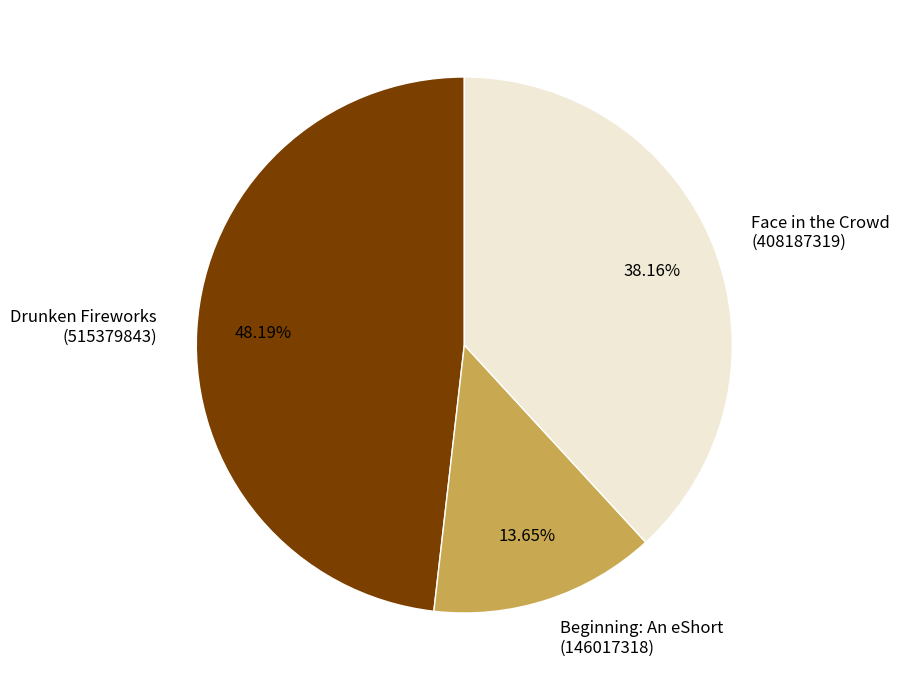

Rank the categories by value from lowest to highest.

Beginning: An eShort (146017318), Face in the Crowd (408187319), Drunken Fireworks (515379843)